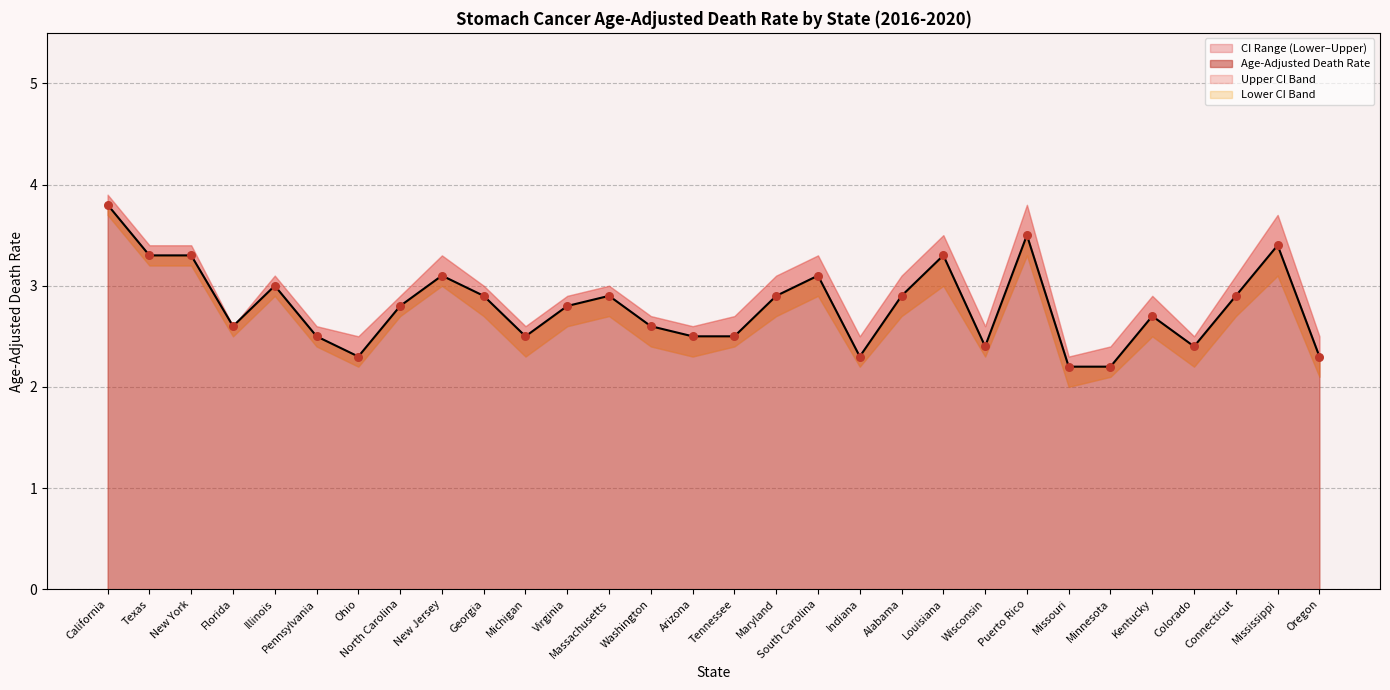

At which category is the sum across all series the highest?

California